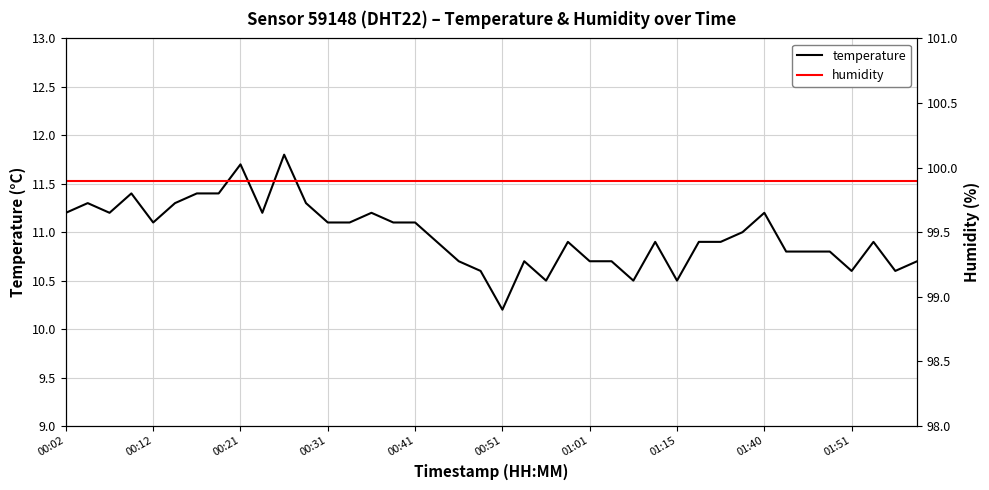

Which category has the highest value in the humidity series?

00:02